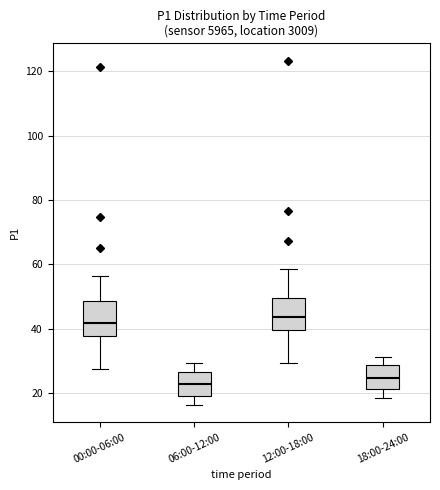

Where does the lower whisker of the box for 00:00-06:00 end on the y-axis? The values are not printed on the chart, so give them approximately, as read against the axis.

28